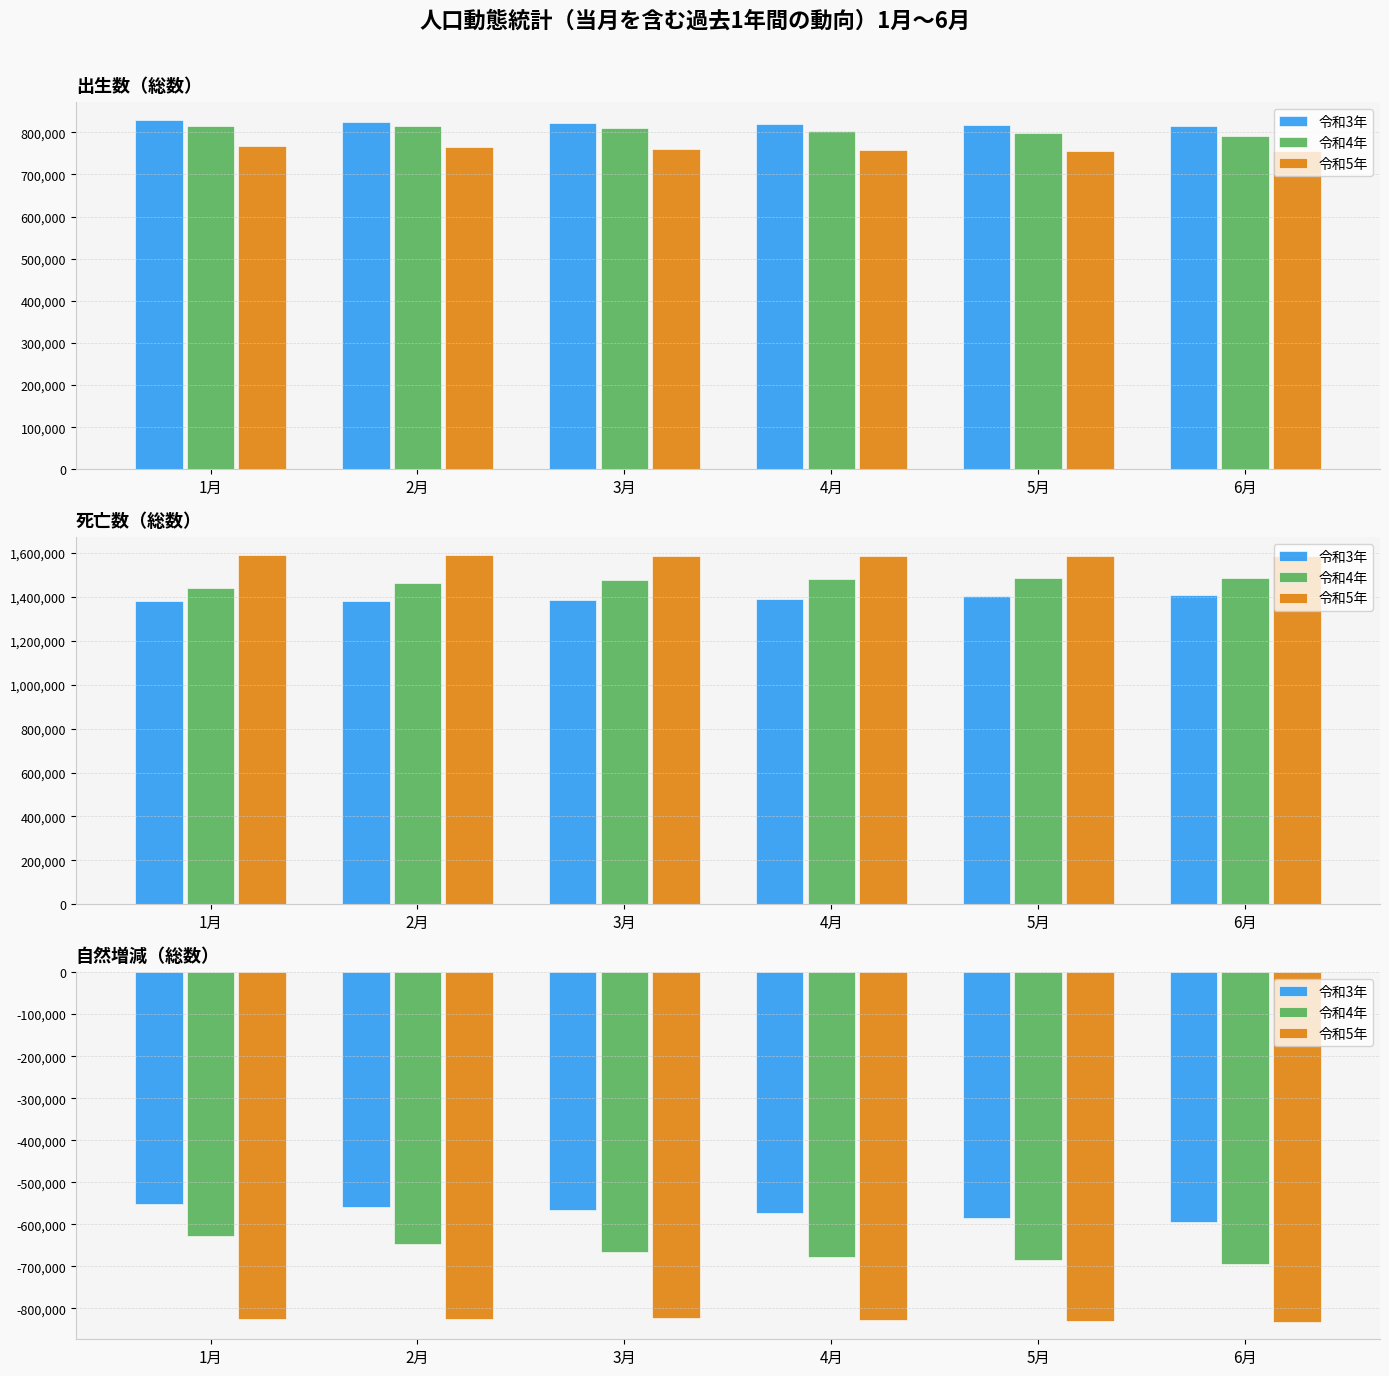

Which series has the widest spread of values?

令和4年